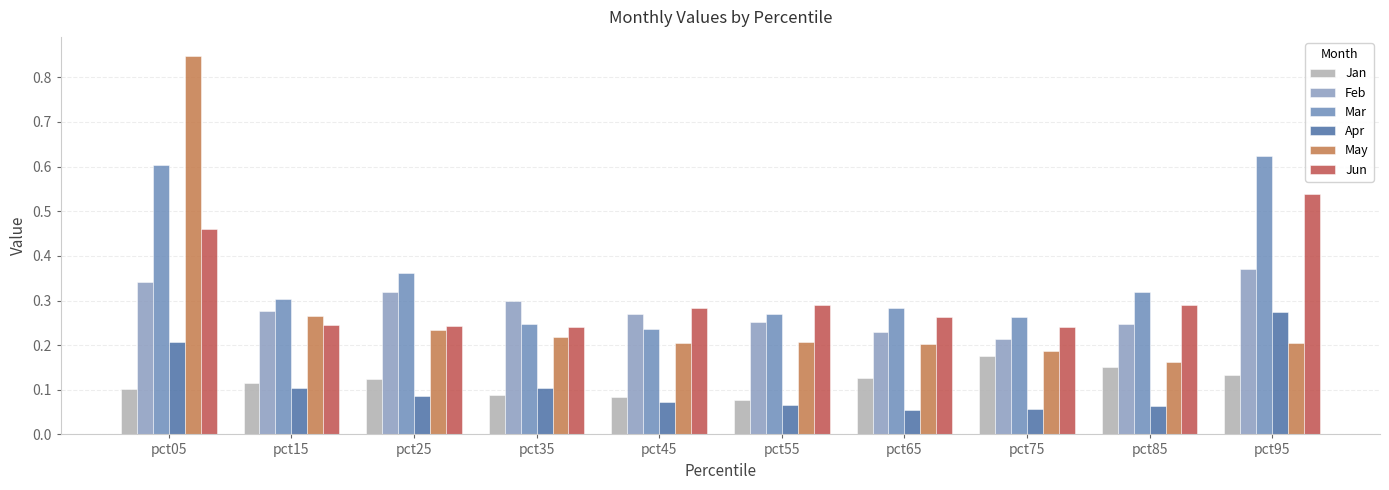

What is the highest value of the Apr series?

0.3